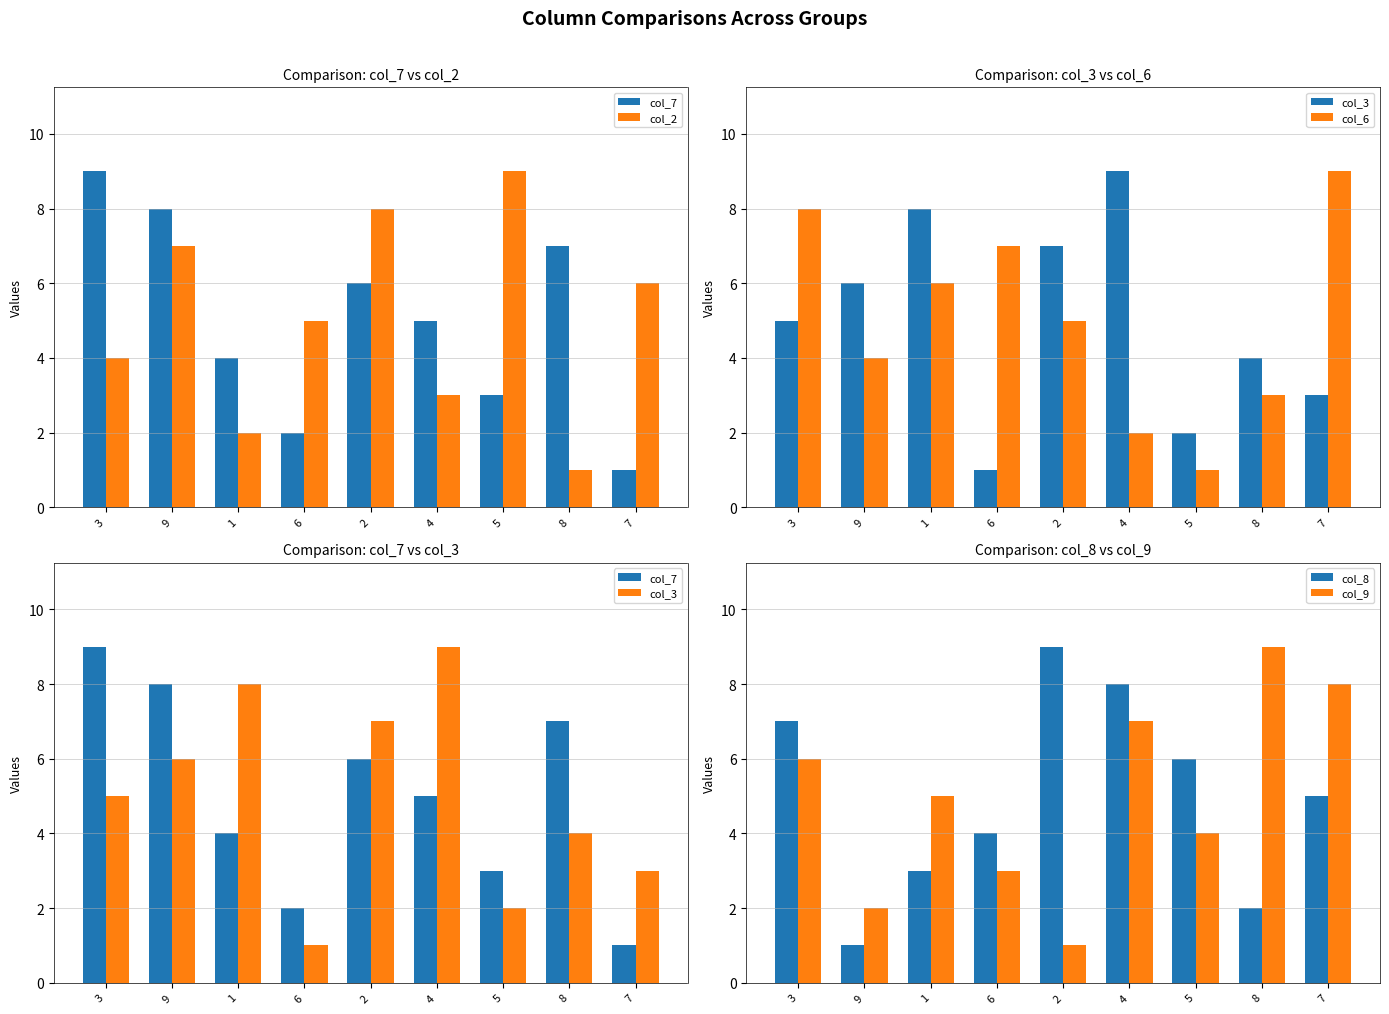

Is it true that col_3 equals 8 at 1?

True